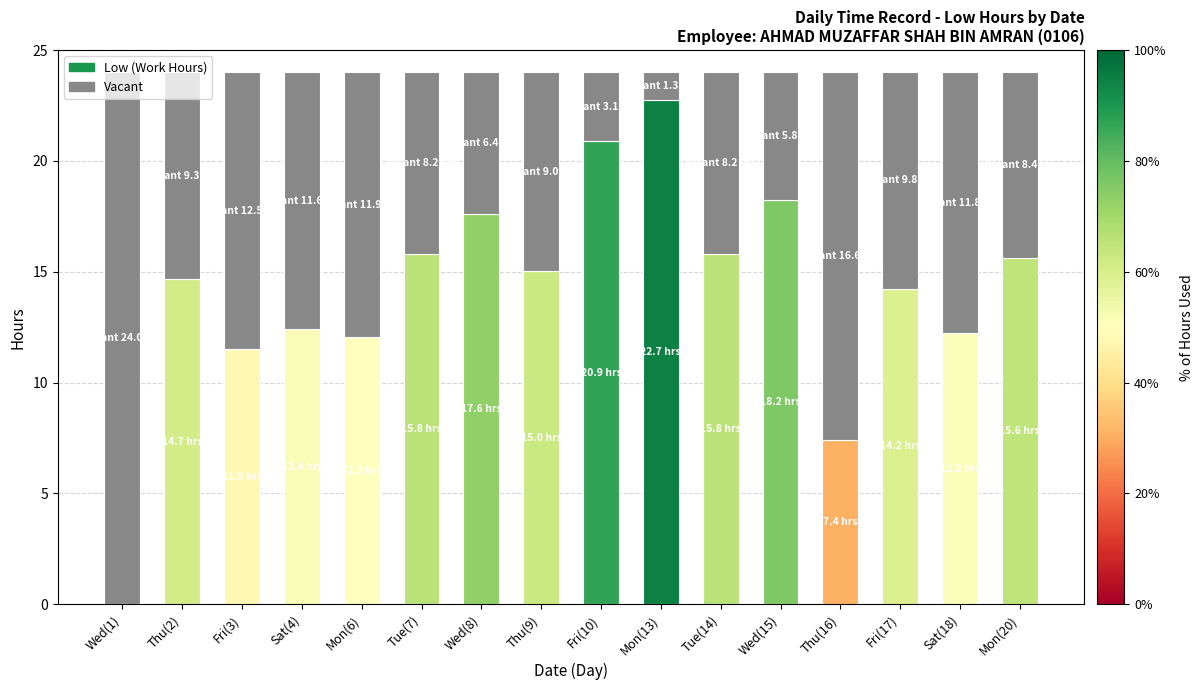

What are all the series names shown in the legend?

Low (Work Hours), Vacant